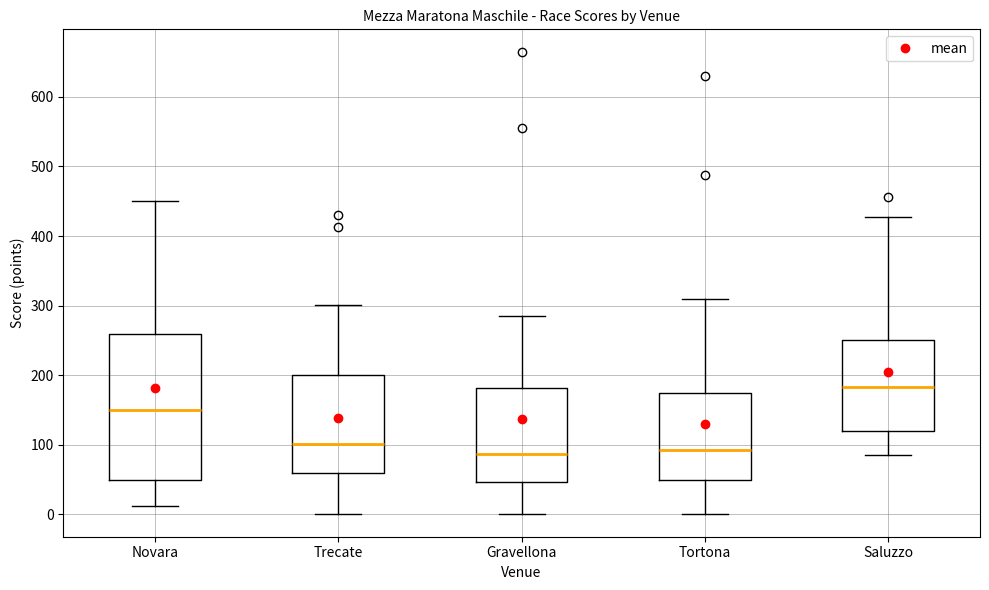

Which box is the tallest, from its lower edge to its upper edge?

Novara